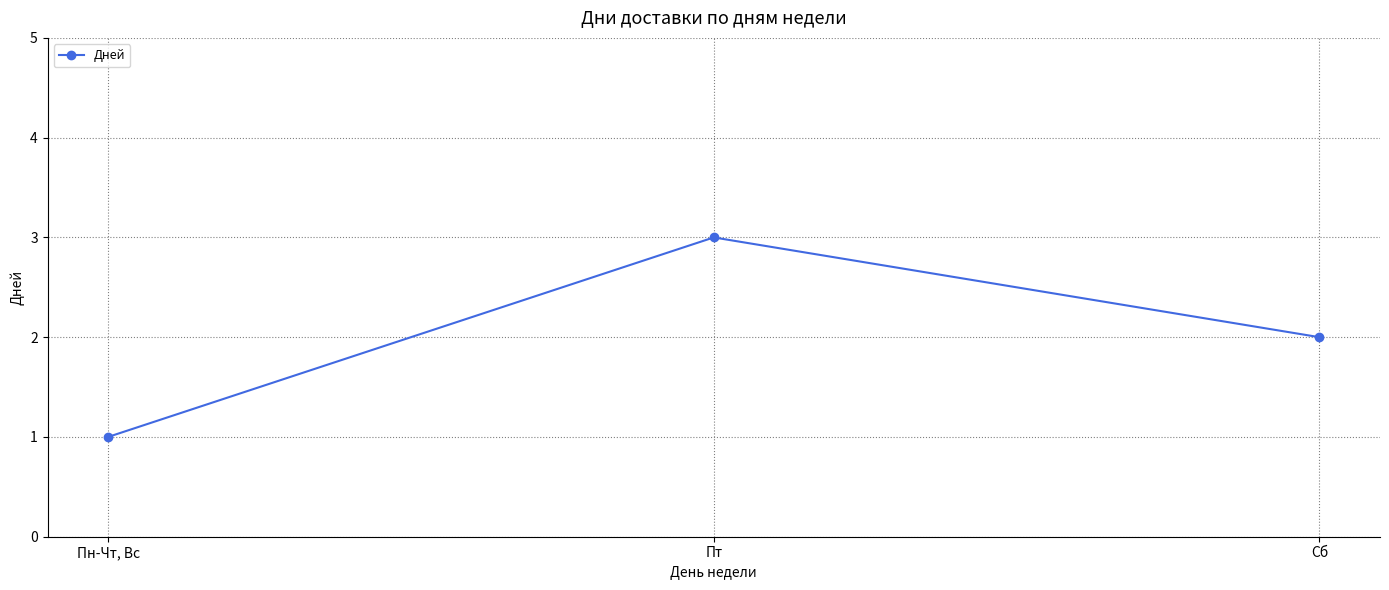

At which label does the data first exceed 2?

Пт